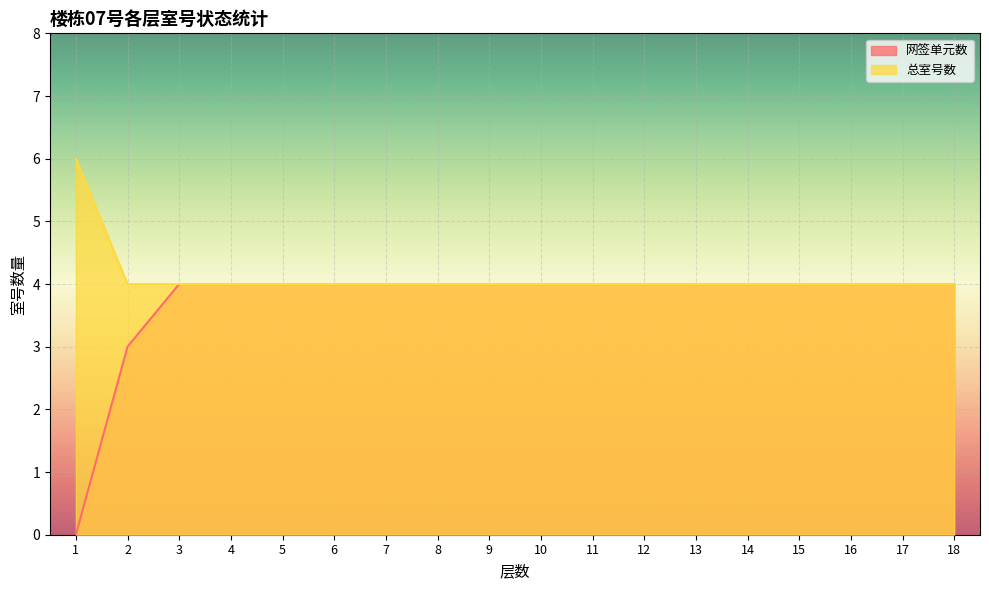

How many values in 网签单元数 are above zero?

17